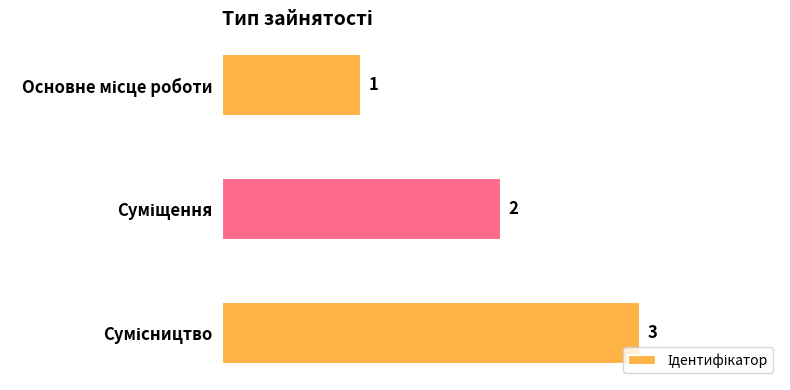

What is the minimum value shown in the chart?

1